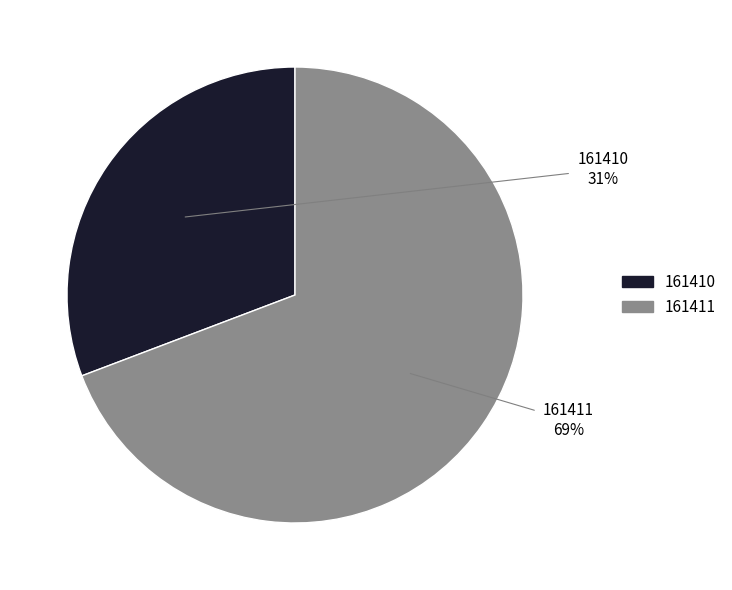

To the nearest percent, what portion does 161411 represent?

69%